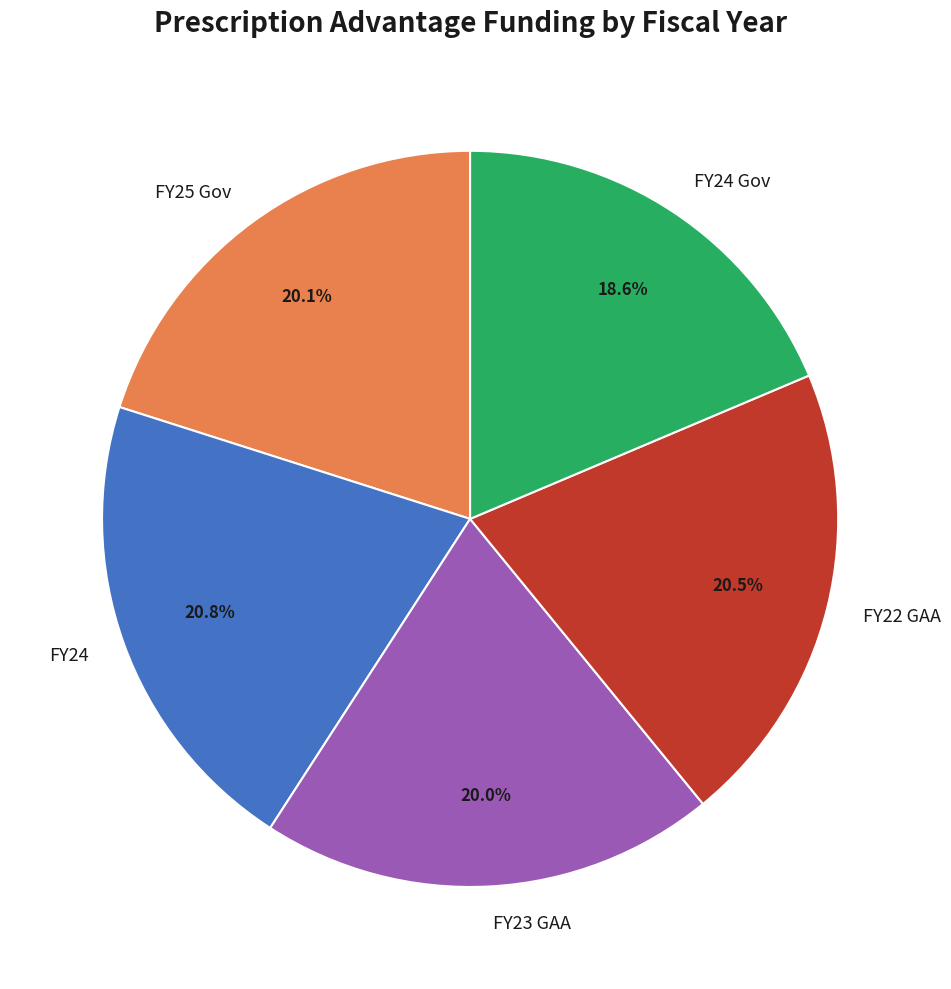

Which category has the smallest portion of the pie?

FY24 Gov